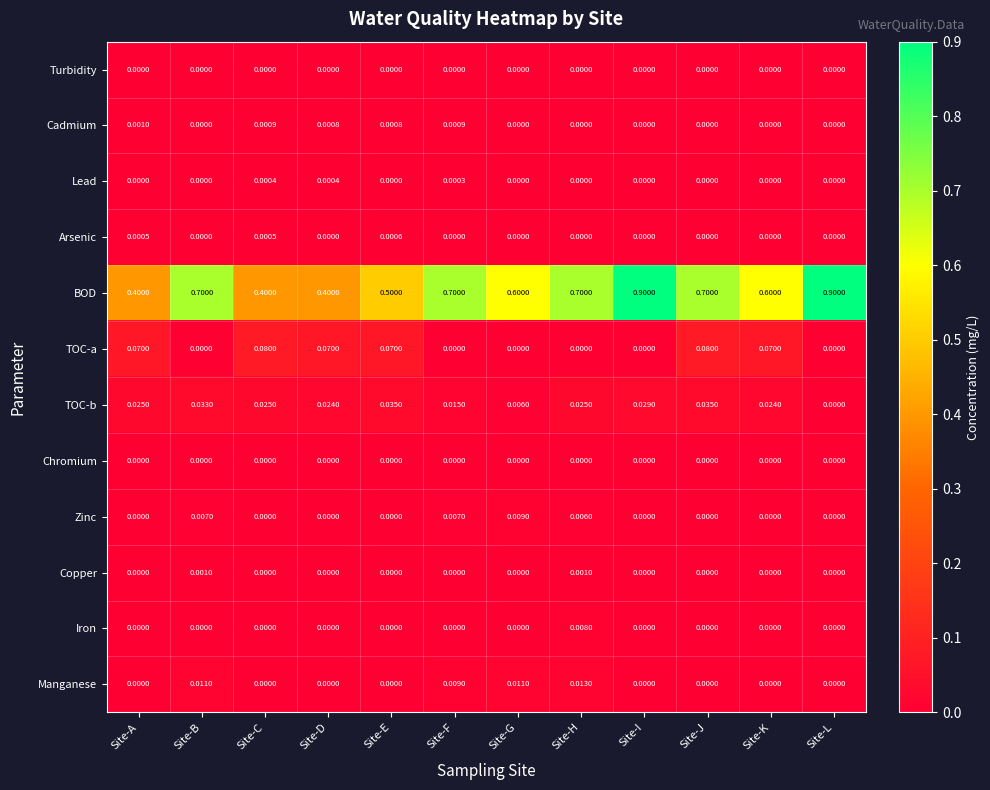

Between Site-B and Site-I, which series saw the biggest shift?

BOD